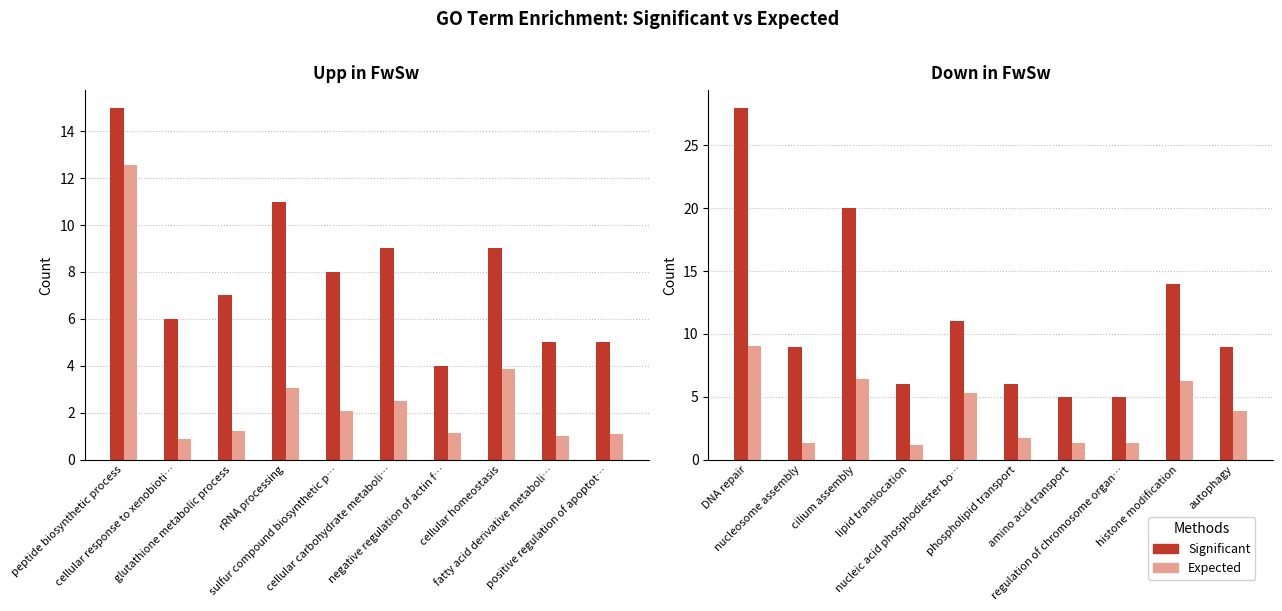

Where does the Expected series first go above 3?

DNA repair